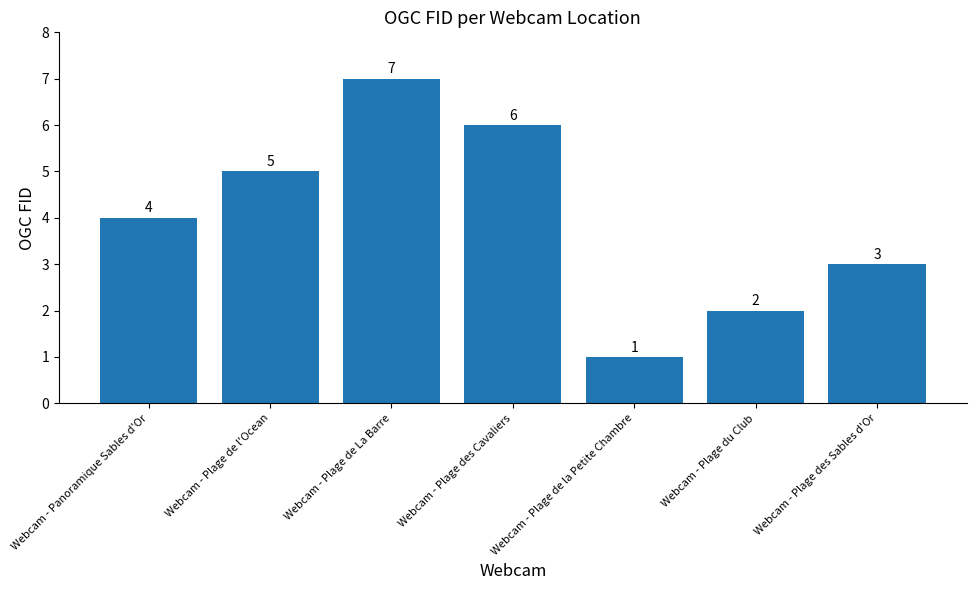

Reading right to left, list all the values displayed in this chart.

3	2	1	6	7	5	4